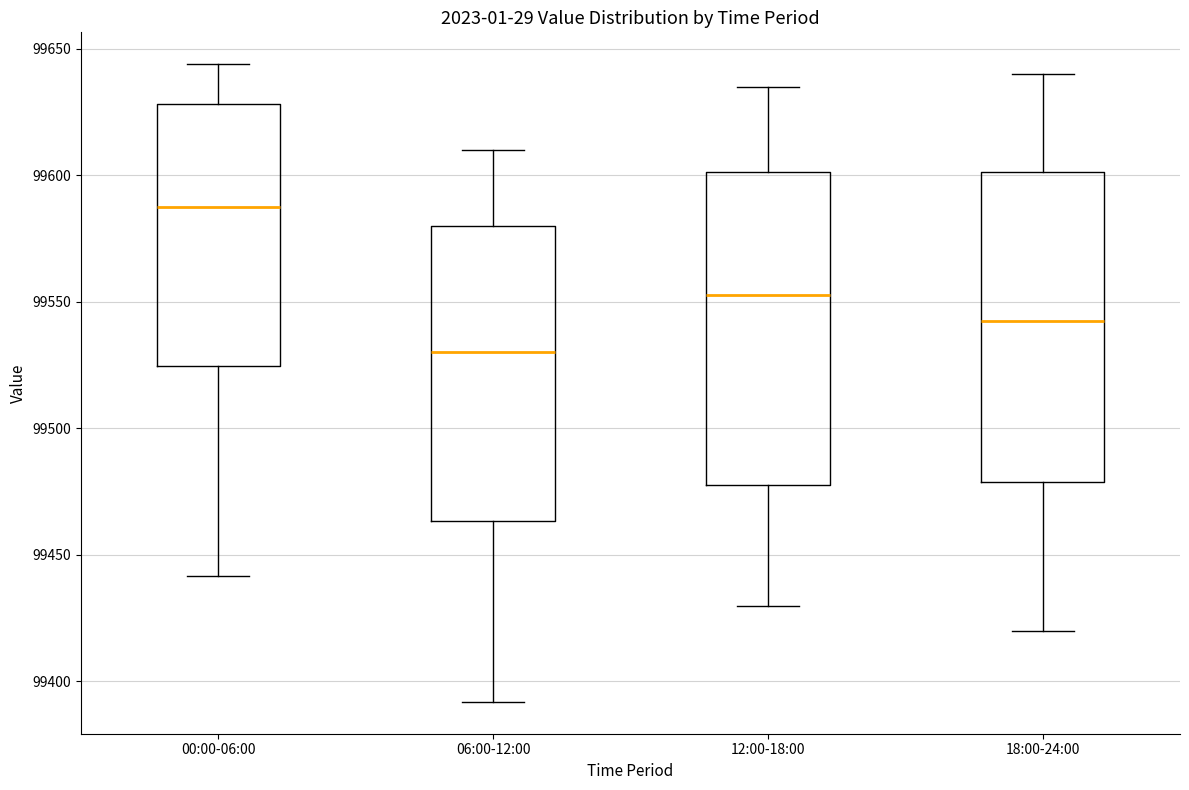

Which box has the highest median line?

00:00-06:00